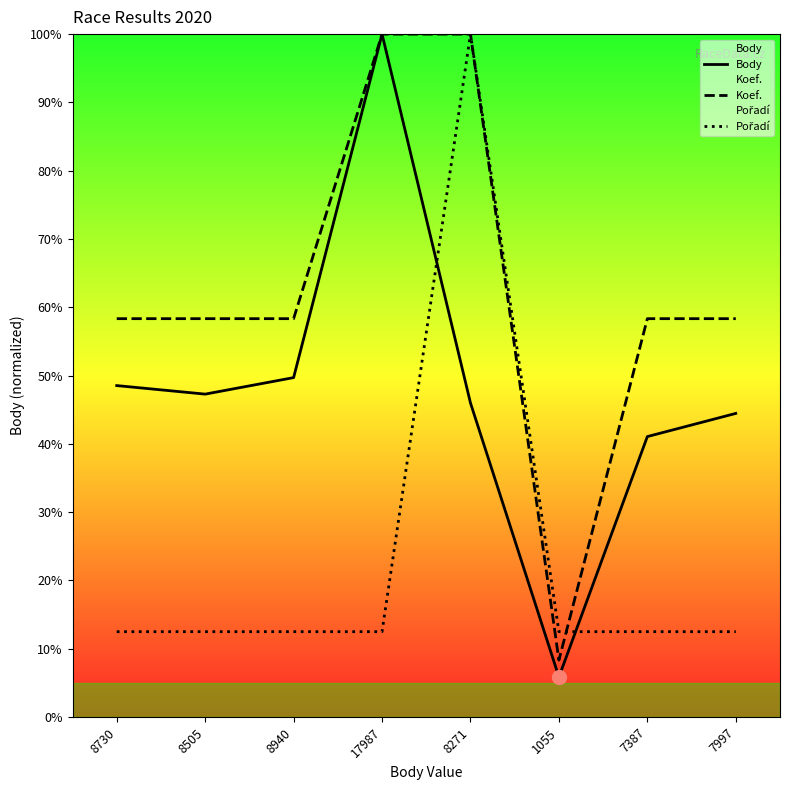

At which category does the chart reach its minimum across all series?

1055